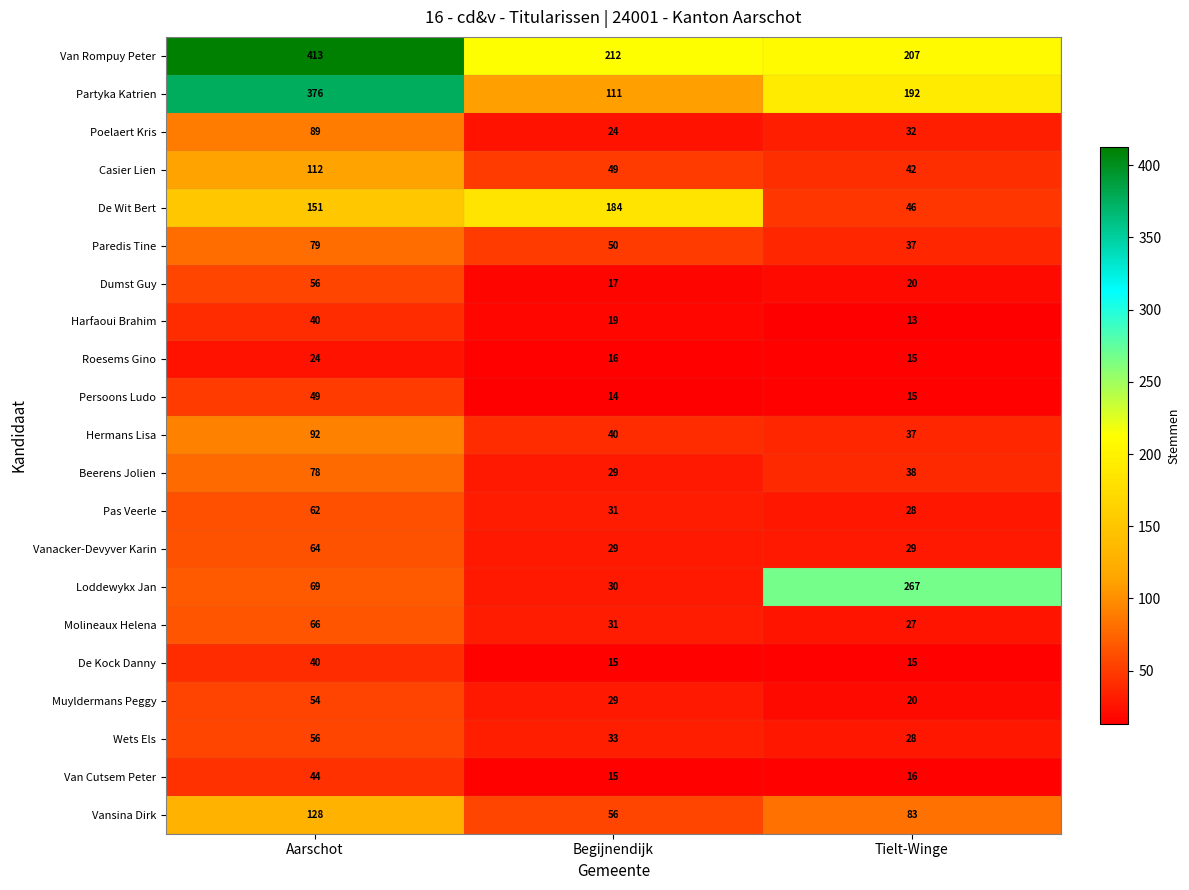

What is the difference between the De Kock Danny values at Begijnendijk and Aarschot?

25